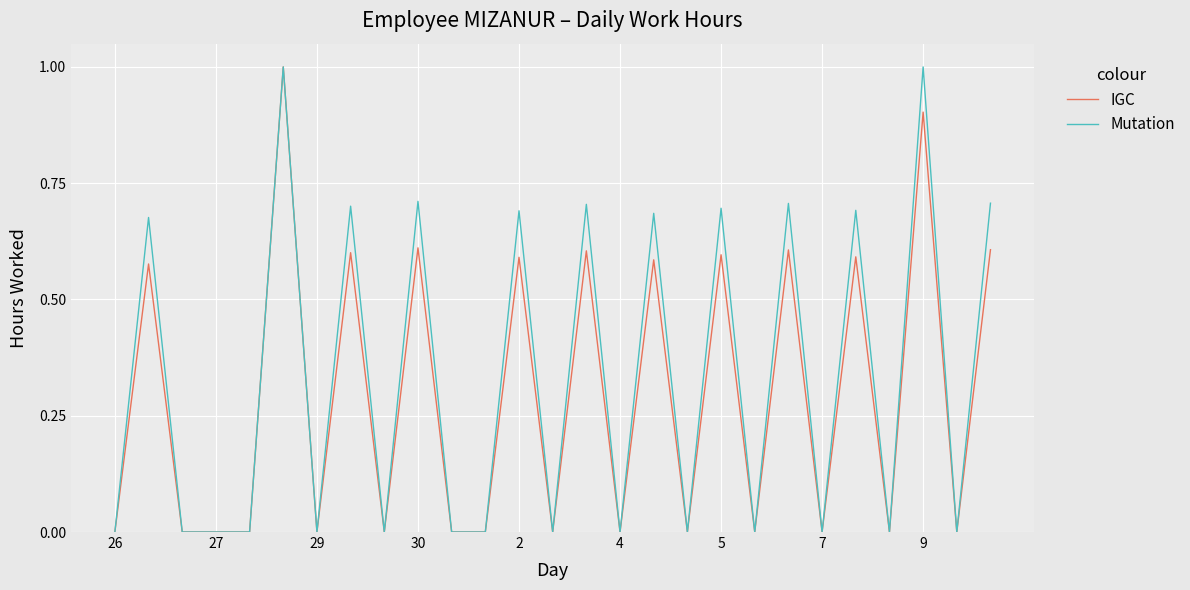

What is the greatest value displayed?

1.0